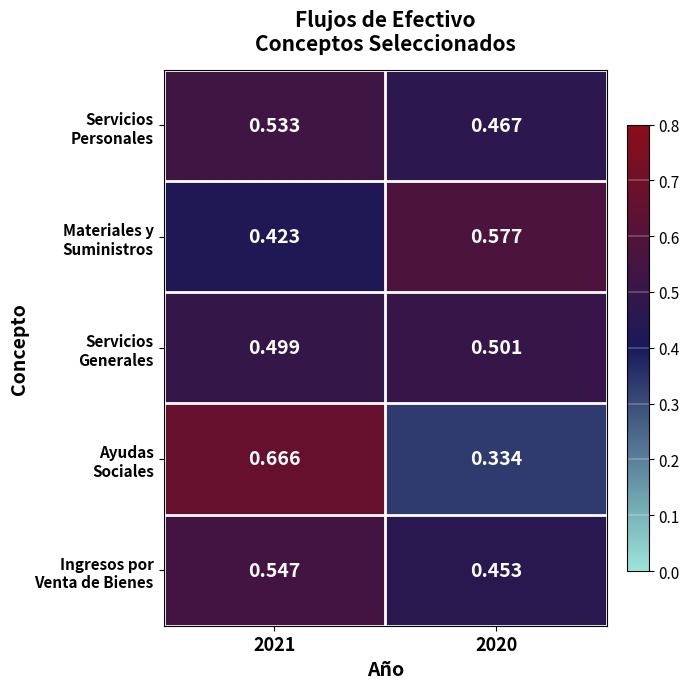

At which category is the sum across all series the highest?

2021